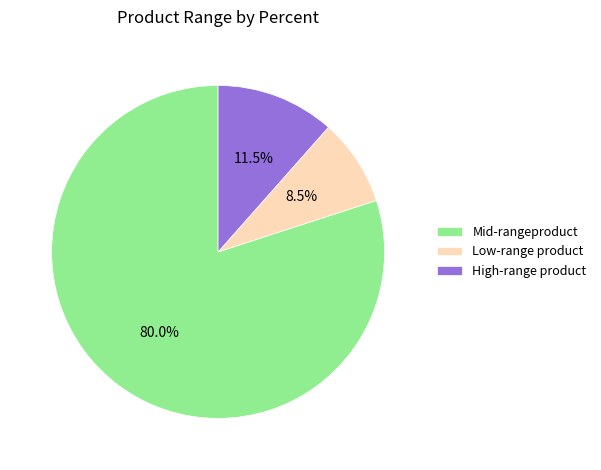

Does any single category account for the majority?

Yes